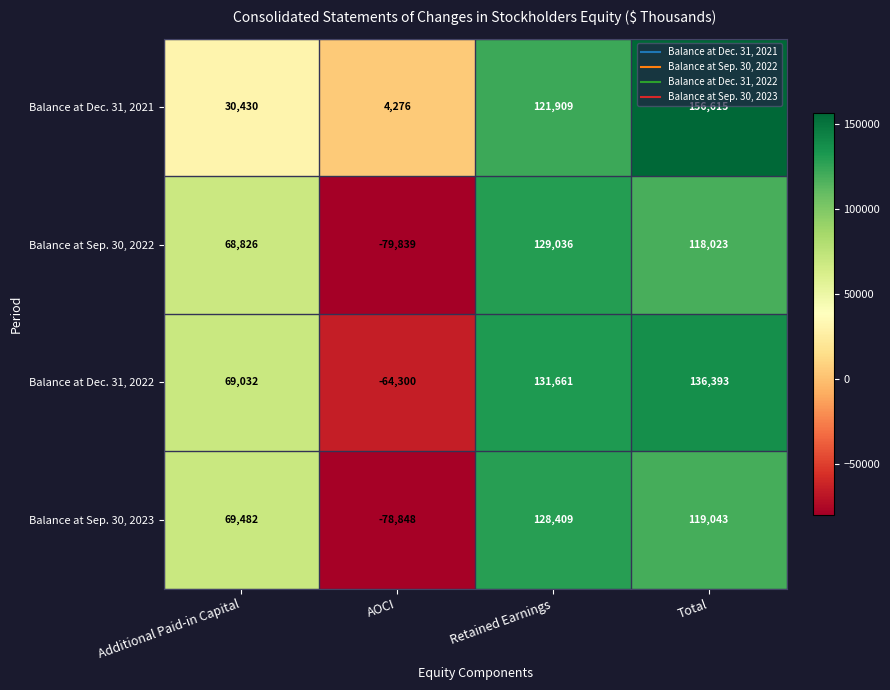

At which category is the sum across all series the highest?

Total